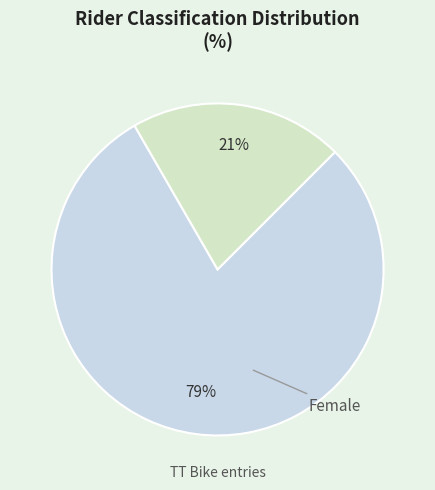

To the nearest percent, what is the difference between the largest and smallest slice percentages?

58%